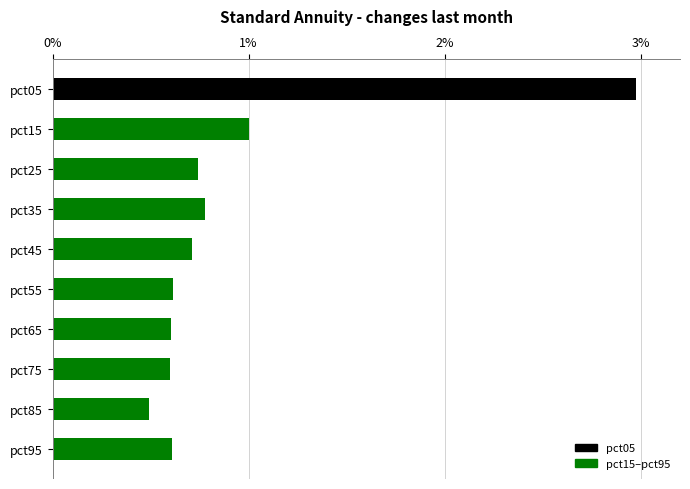

What is the difference between the maximum and minimum values?

2.5